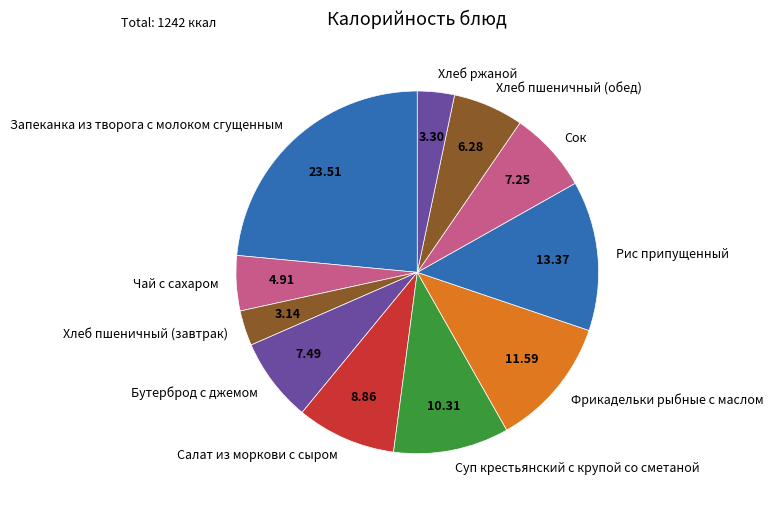

Is there any slice that represents more than half of the pie?

No